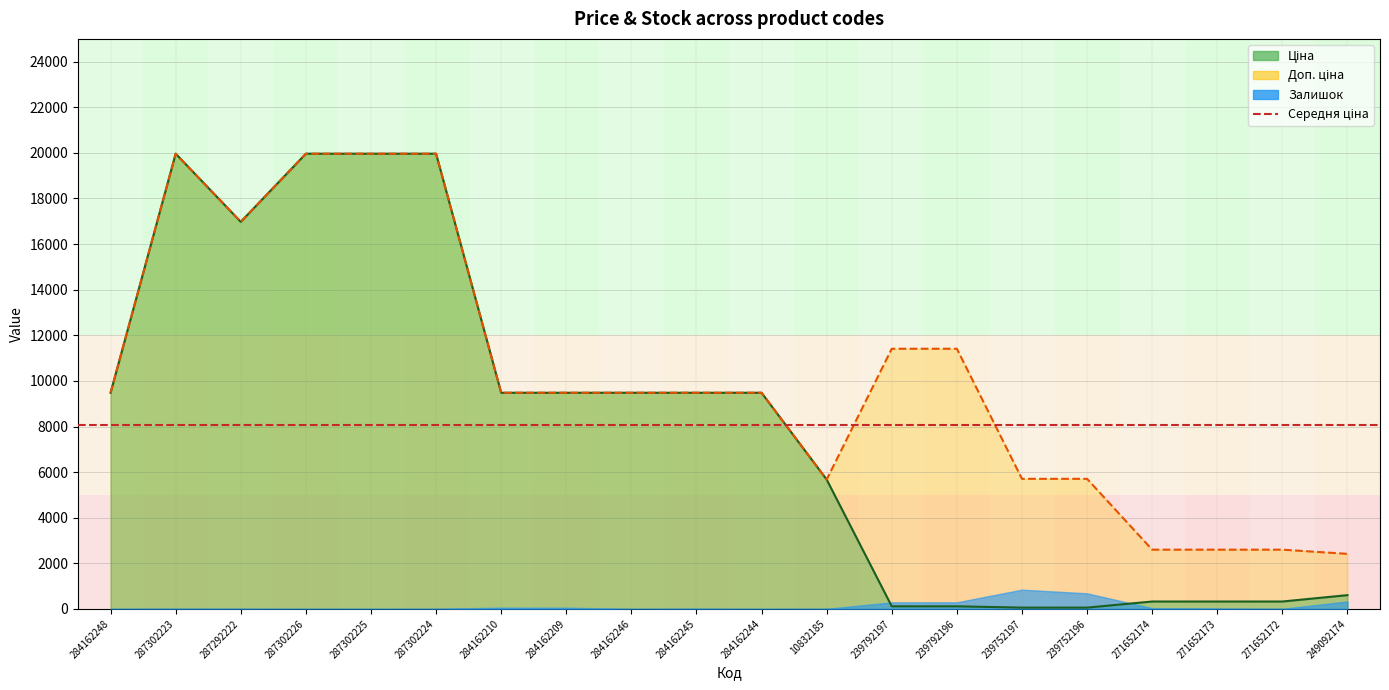

What is the minimum value shown in the chart?

57.0